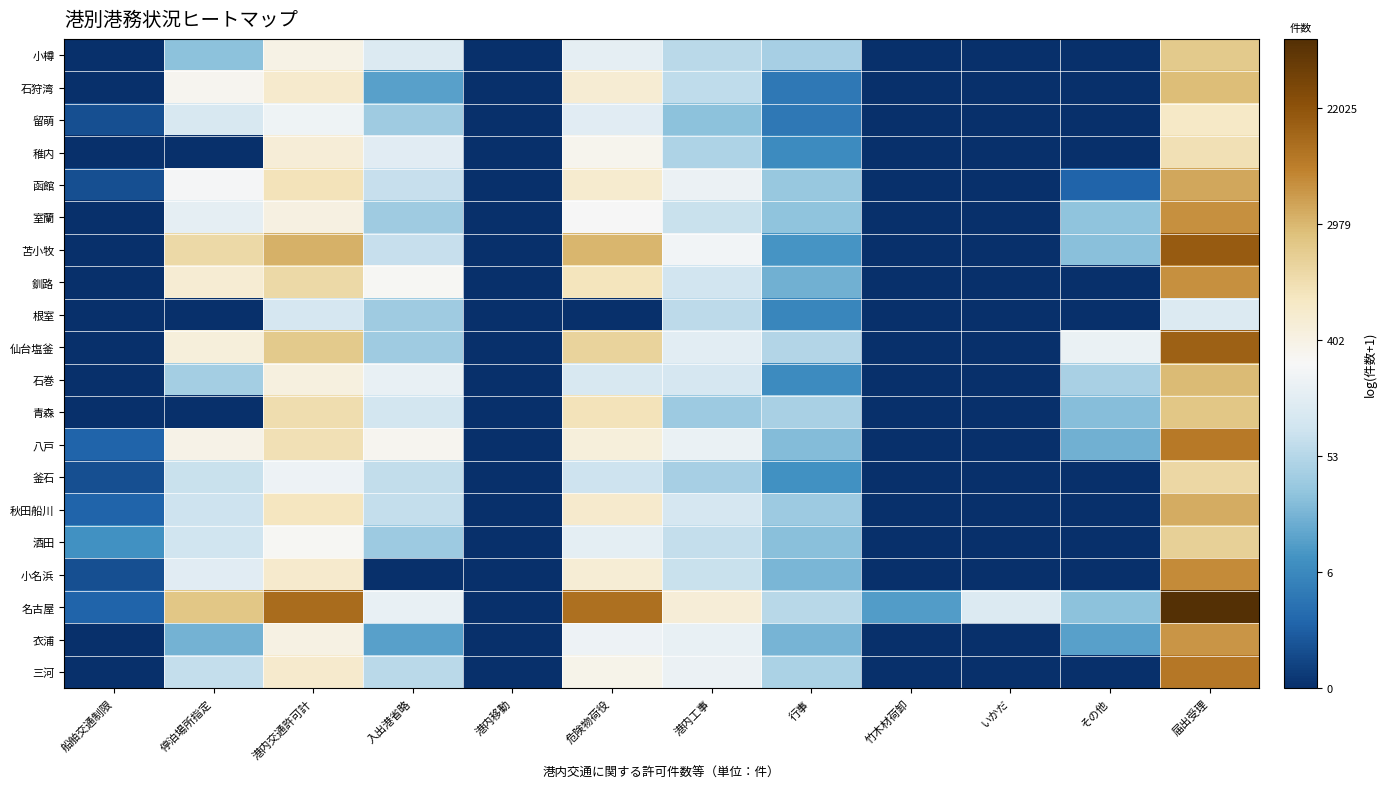

Which series has the largest total across all categories?

名古屋